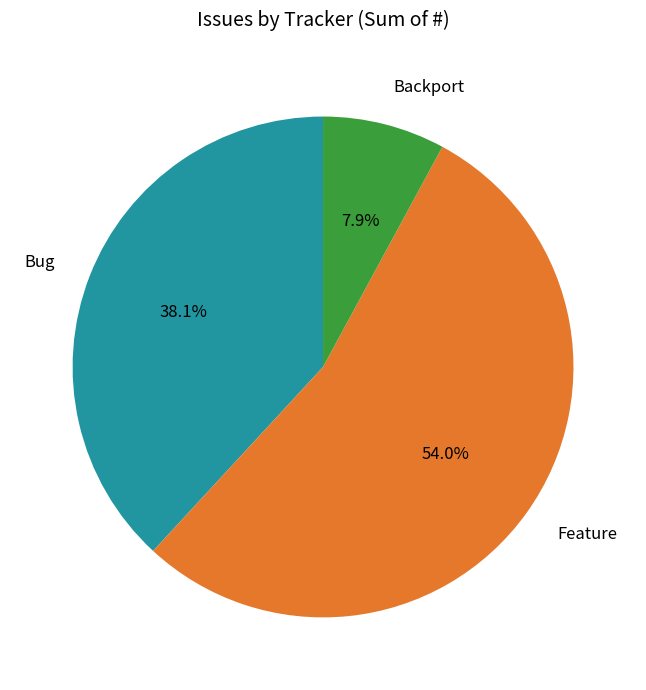

What is the largest slice in the pie chart?

Feature